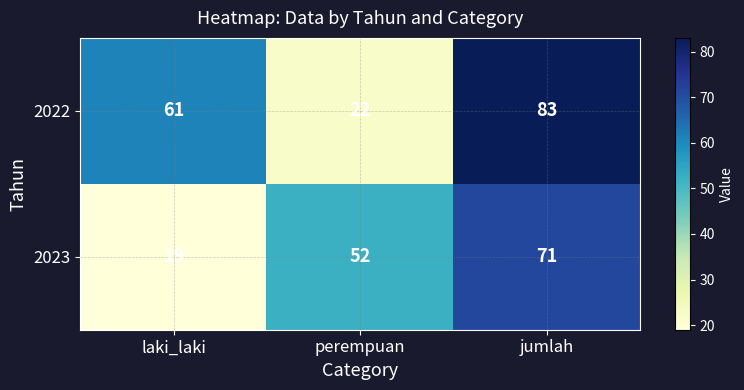

Which series has the largest total across all categories?

2022